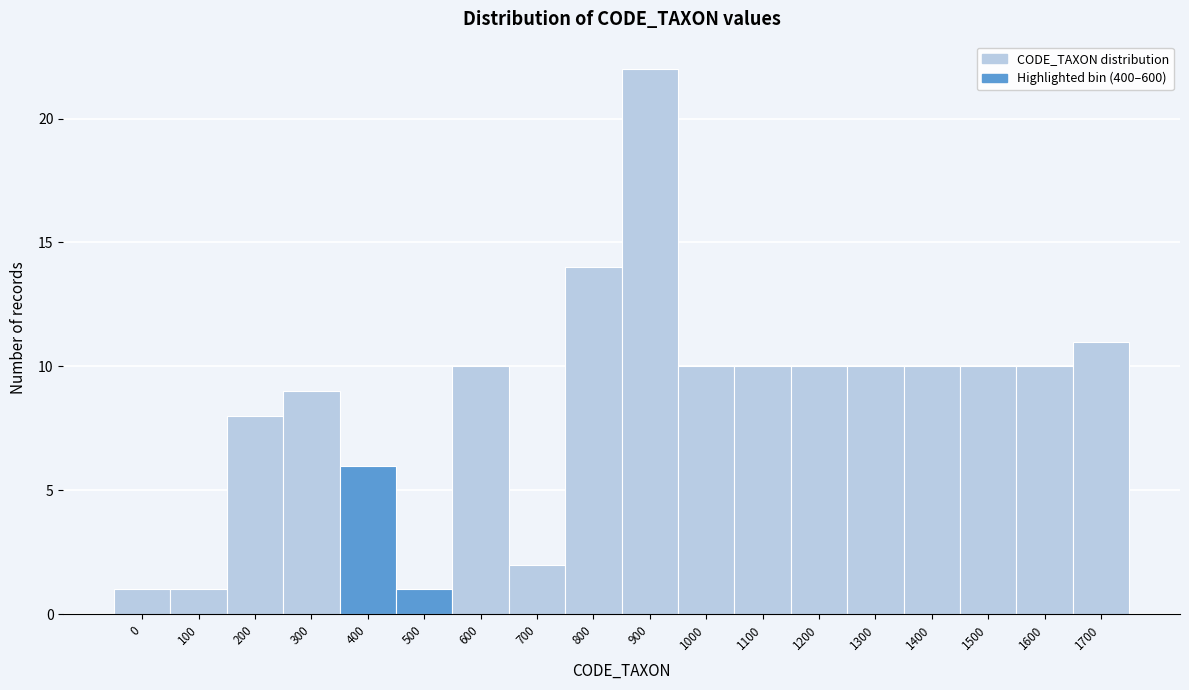

Reading left to right, extract all data points from this chart.

0=1	100=1	200=8	300=9	400=6	500=1	600=10	700=2	800=14	900=22	1000=10	1100=10	1200=10	1300=10	1400=10	1500=10	1600=10	1700=11